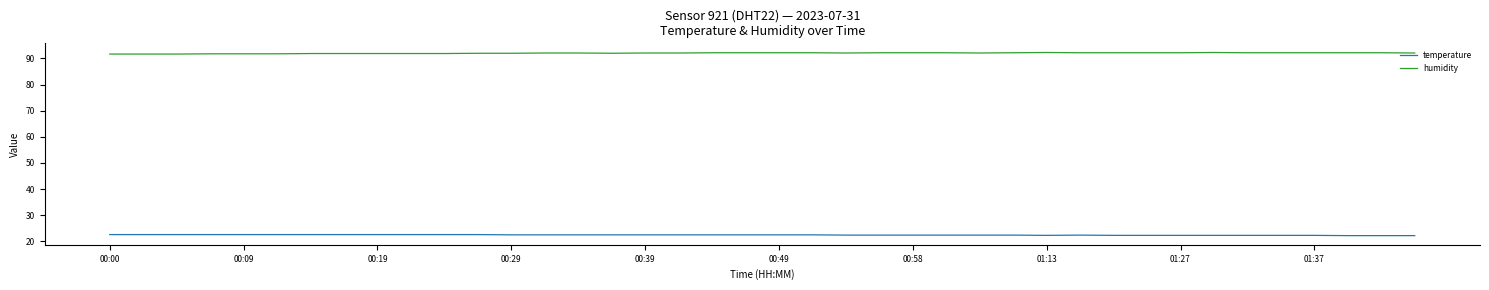

What is the lowest value of the humidity series?

91.7